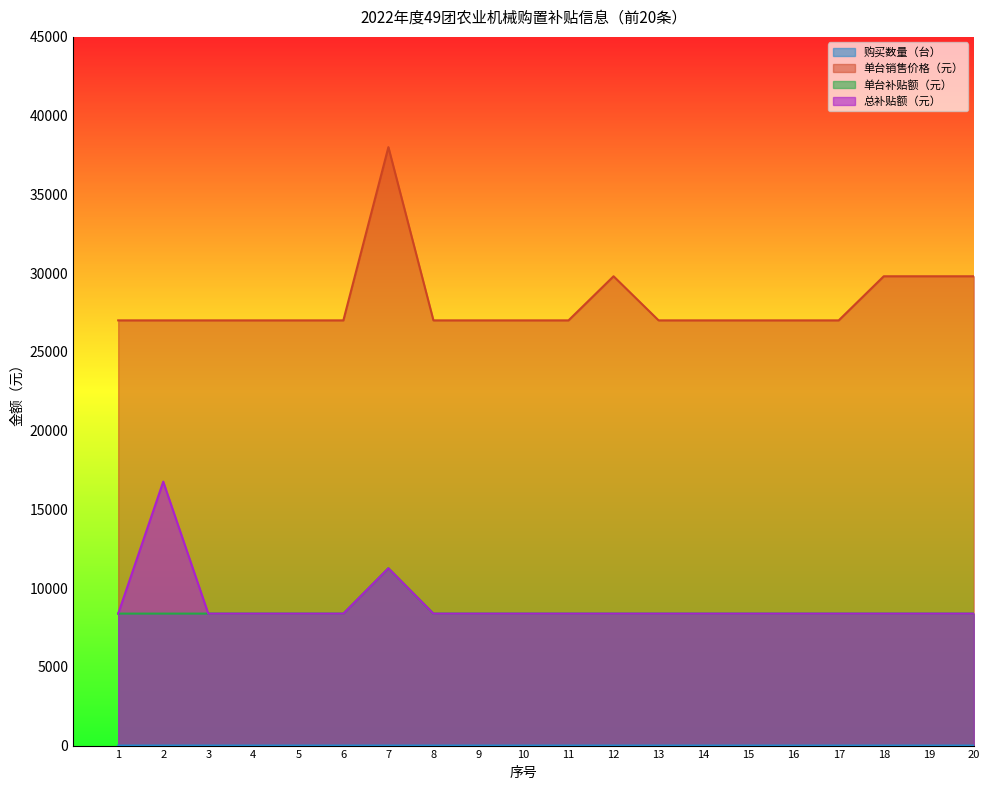

What is the difference between the highest and lowest values at 19?

29799